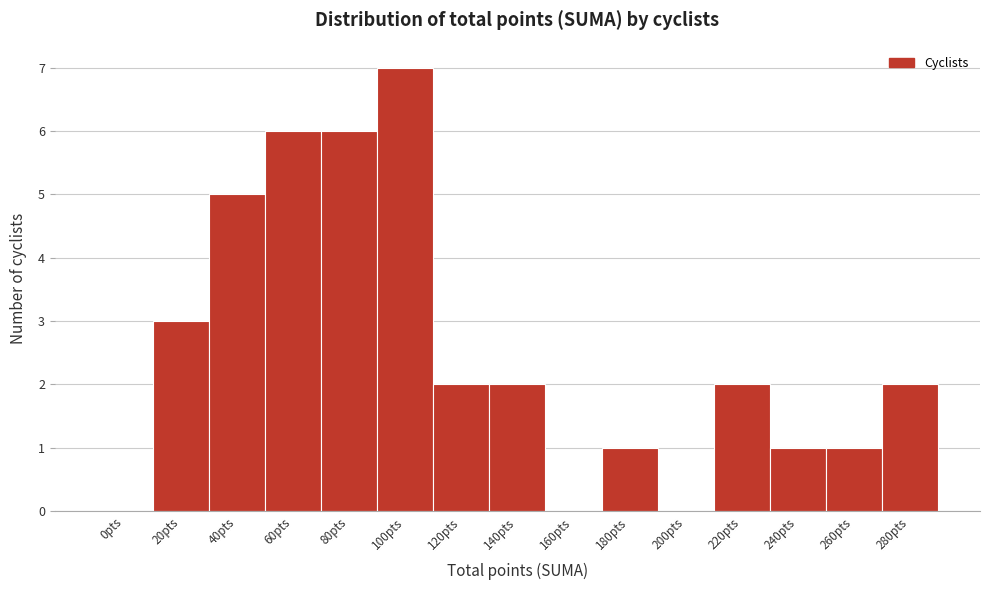

Reading right to left, transcribe all the data shown in this chart.

280pts=2	260pts=1	240pts=1	220pts=2	200pts=0	180pts=1	160pts=0	140pts=2	120pts=2	100pts=7	80pts=6	60pts=6	40pts=5	20pts=3	0pts=0